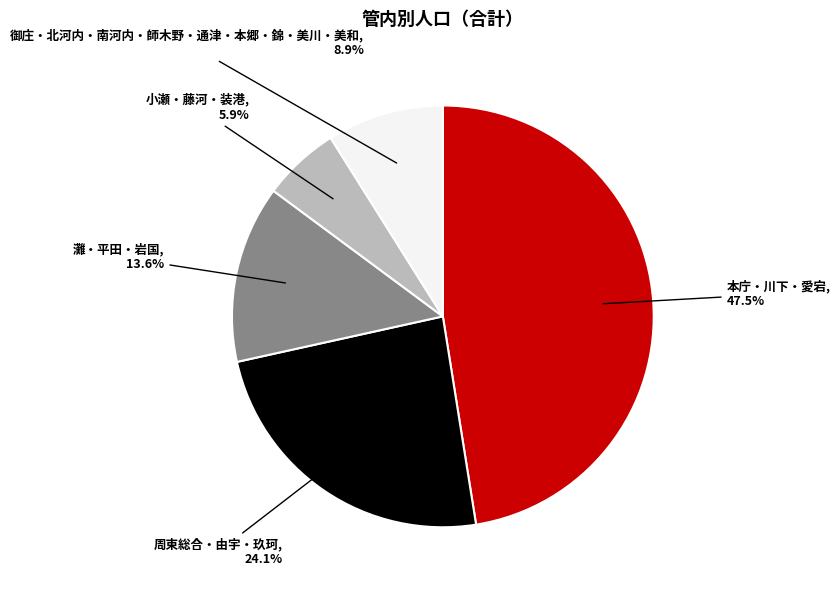

Is there any slice that represents more than half of the pie?

No